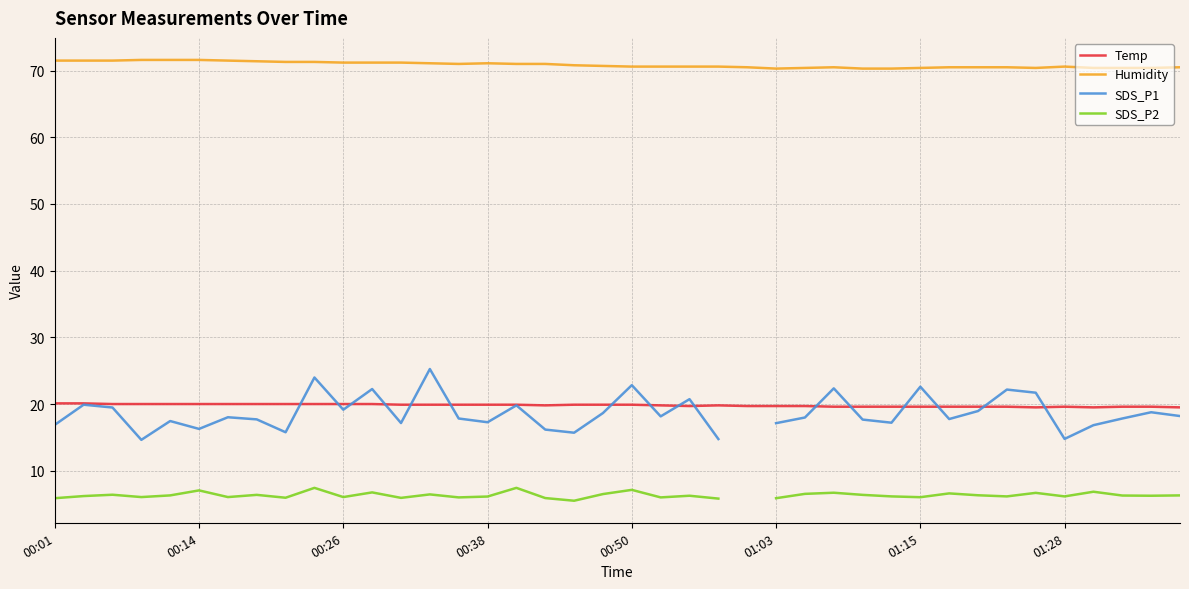

True or false: Humidity and SDS_P2 cross at least once.

False